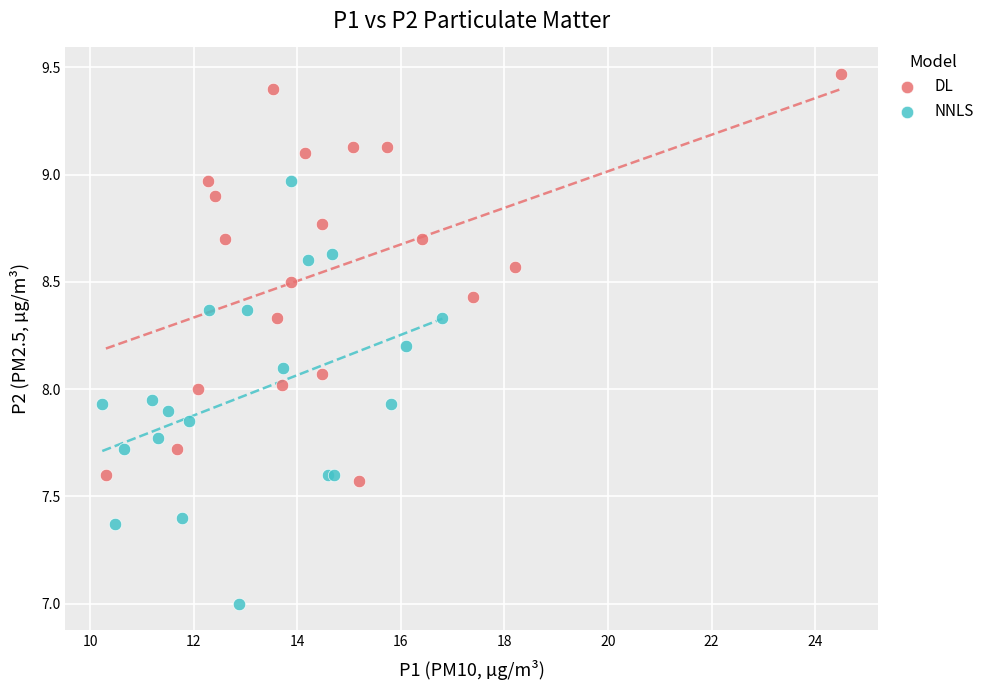

Which series contains the highest Y value?

DL